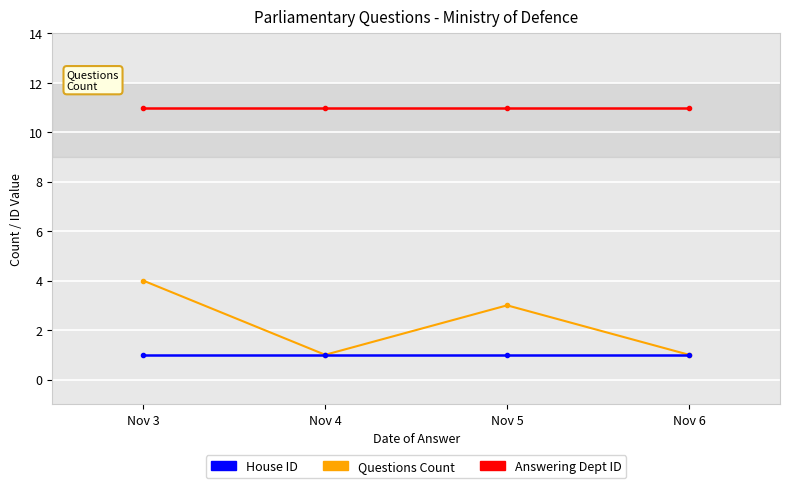

What is the difference between the second highest and second lowest values in the Questions Count series?

2